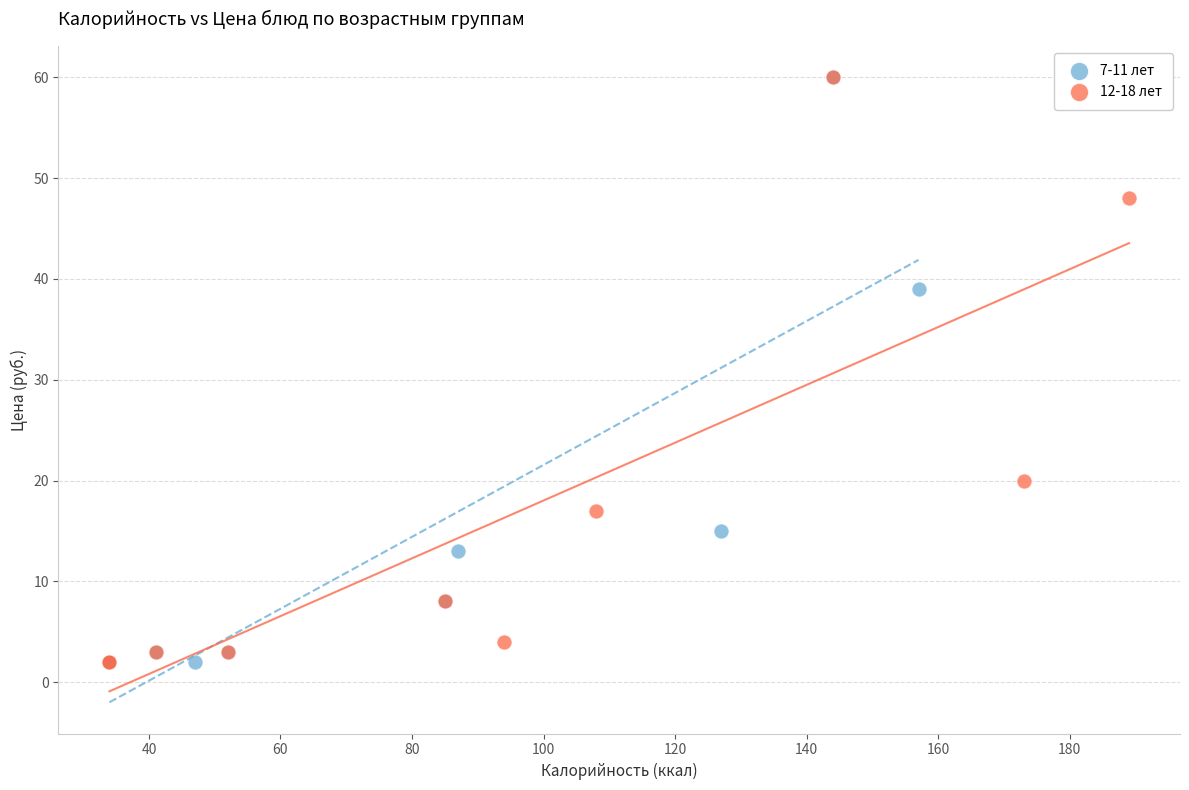

What are all the series names shown in the legend?

7-11 лет, 12-18 лет